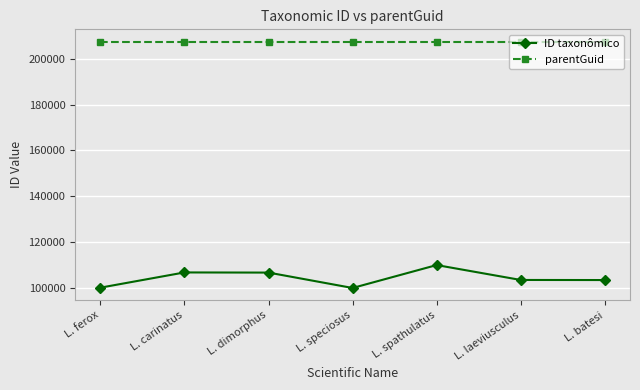

Between L. spathulatus and L. batesi, which series saw the biggest shift?

ID taxonômico